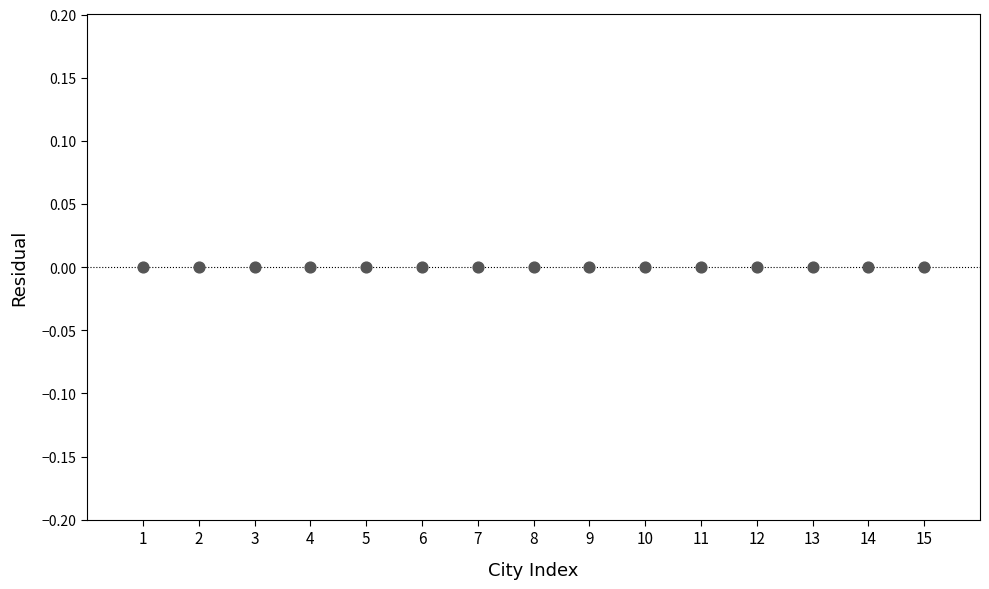

What is the range of X values (max minus min)?

14.0